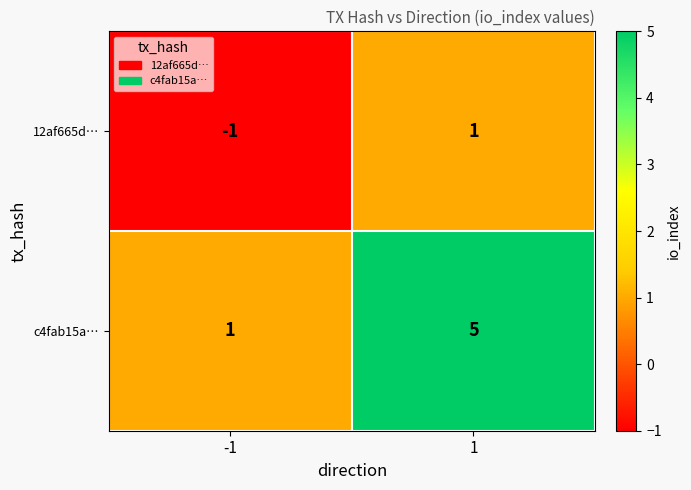

At which category does the chart reach its minimum across all series?

-1